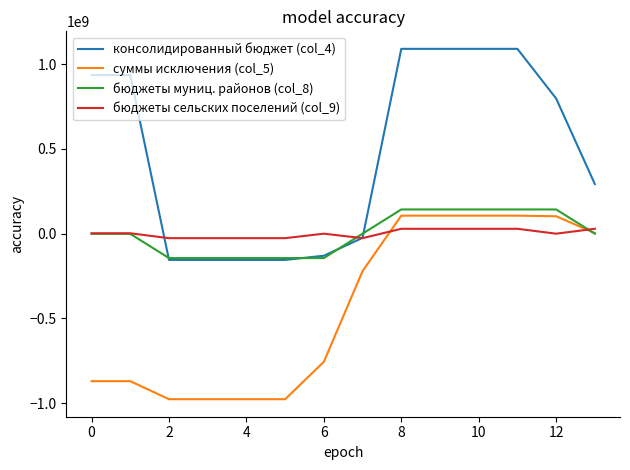

Which series has the widest spread of values?

консолидированный бюджет (col_4)